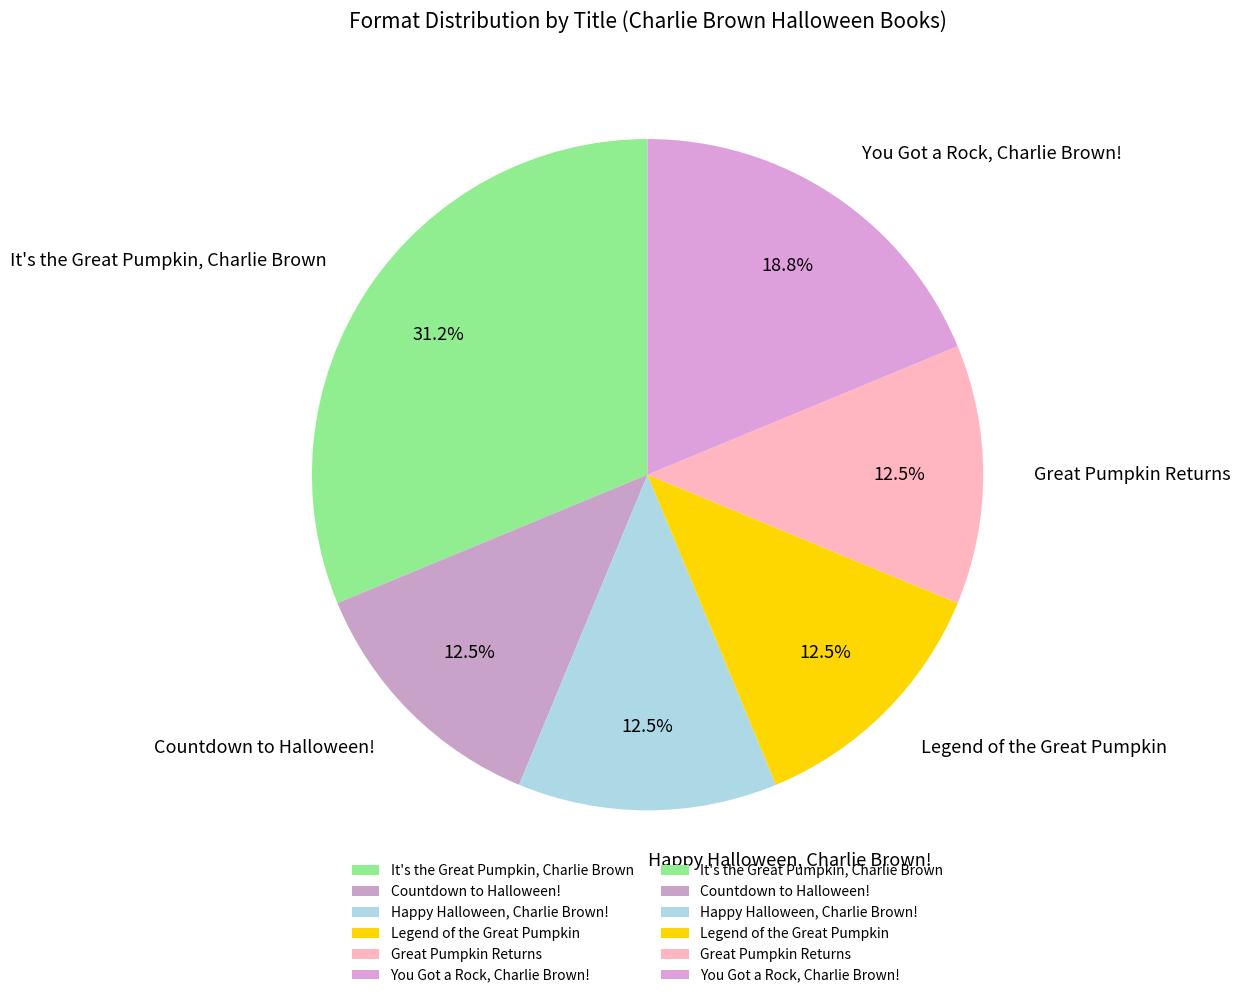

Is it true that Legend of the Great Pumpkin is 23% of the pie?

False